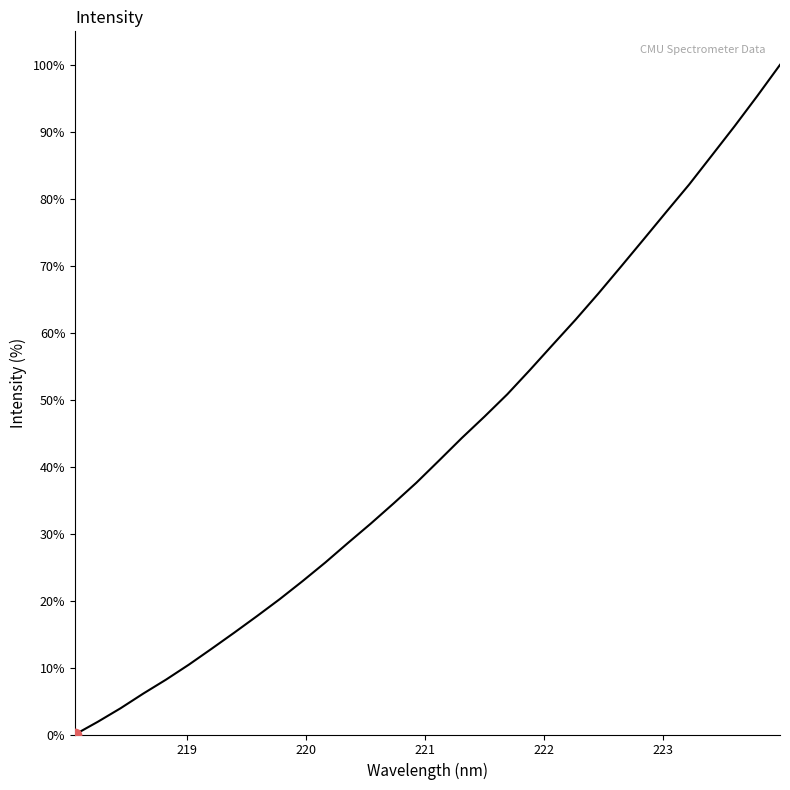

What is the maximum value shown in the chart?

100.0